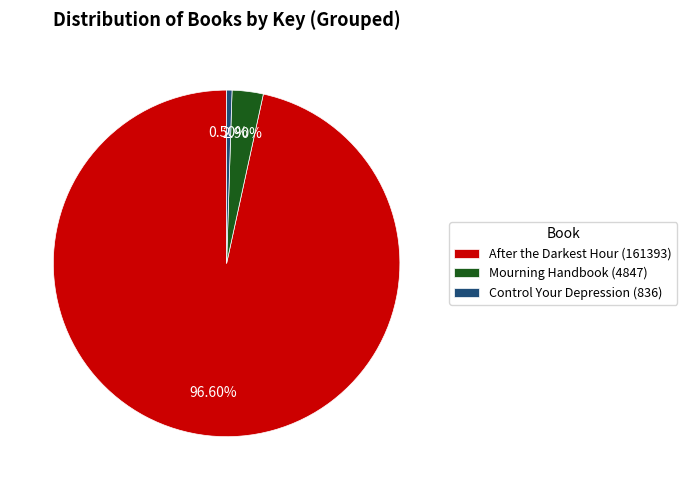

Between Mourning Handbook (4847) and After the Darkest Hour (161393), which is larger?

After the Darkest Hour (161393)